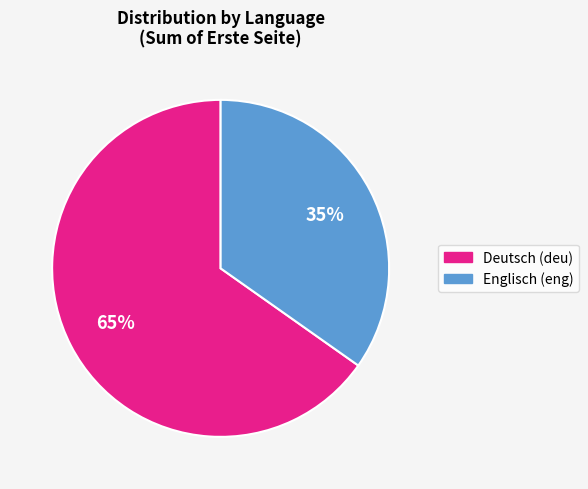

How many segments does this pie chart have?

2